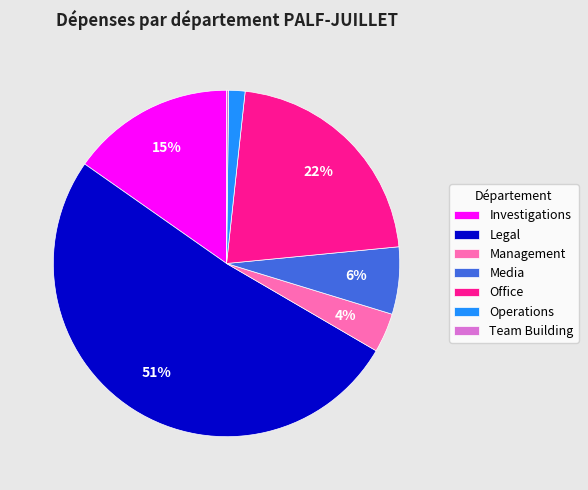

What percentage is the Investigations slice, to the nearest percent?

15%